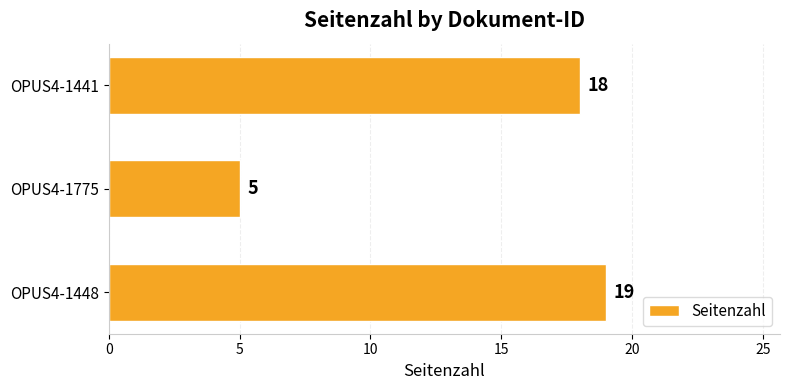

List the labels in order of value, smallest first.

OPUS4-1775, OPUS4-1441, OPUS4-1448